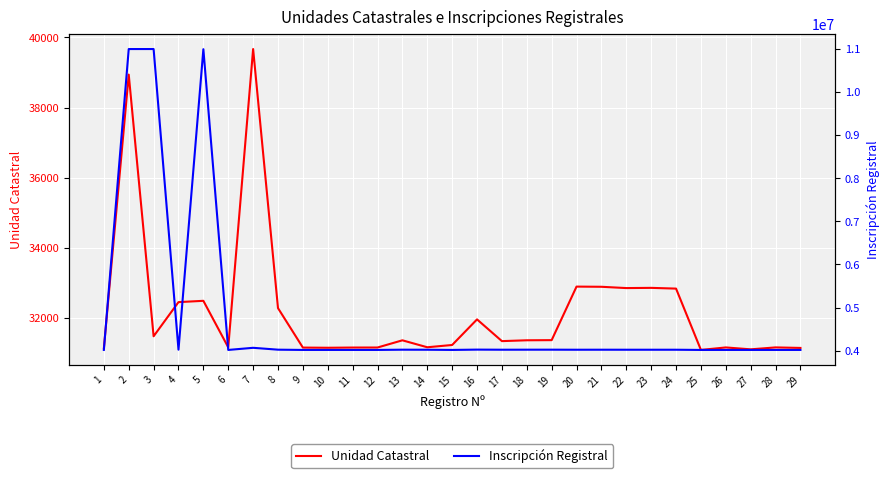

What is the minimum value for Unidad Catastral?

31100